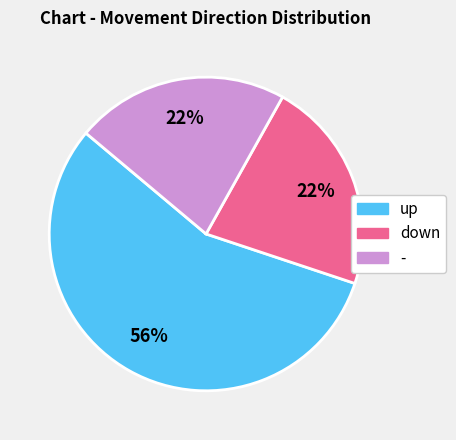

Combined, do down and - account for over 50%?

No